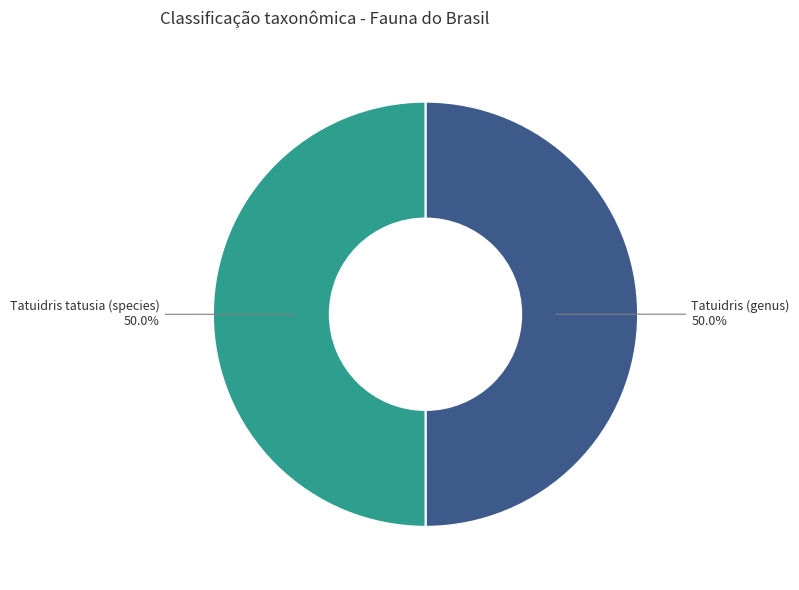

Do Tatuidris (genus) and Tatuidris tatusia (species) together represent more than half of the pie?

Yes